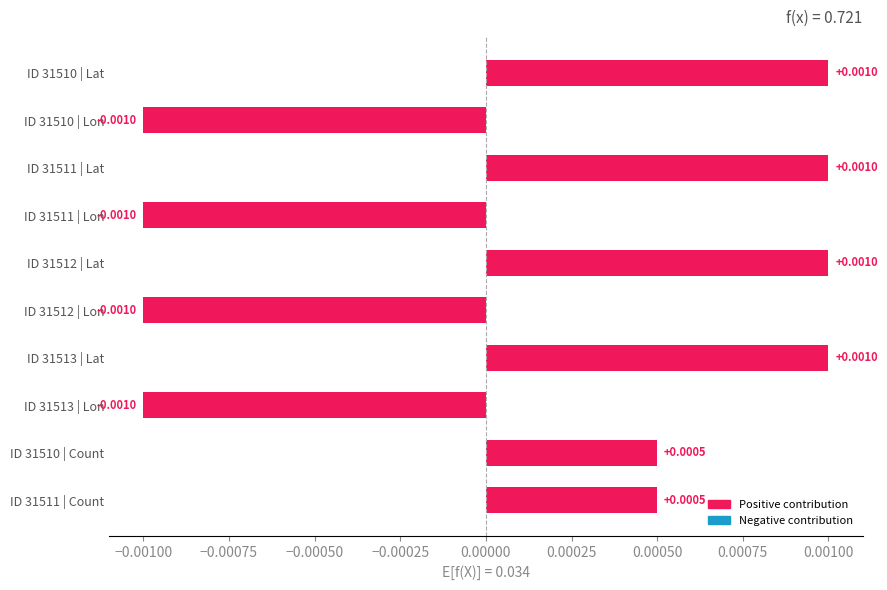

Between ID 31511 | Lon and ID 31510 | Lat, which is larger?

ID 31510 | Lat